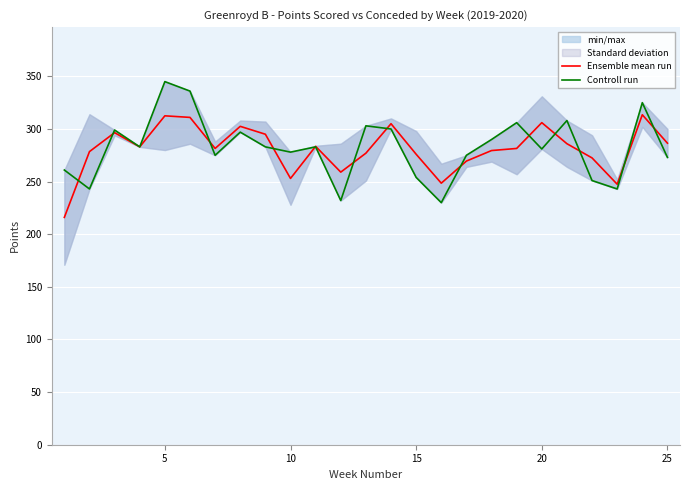

How many times do Ensemble mean run and Controll run cross each other?

13